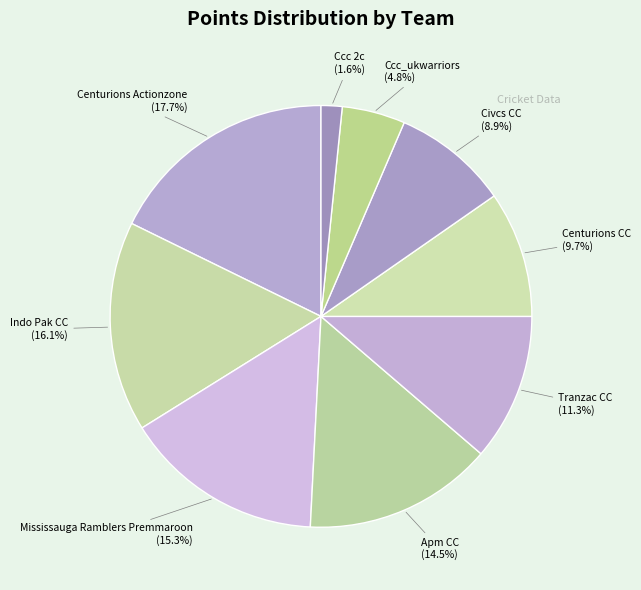

Combined, do Ccc 2c and Apm CC account for over 50%?

No